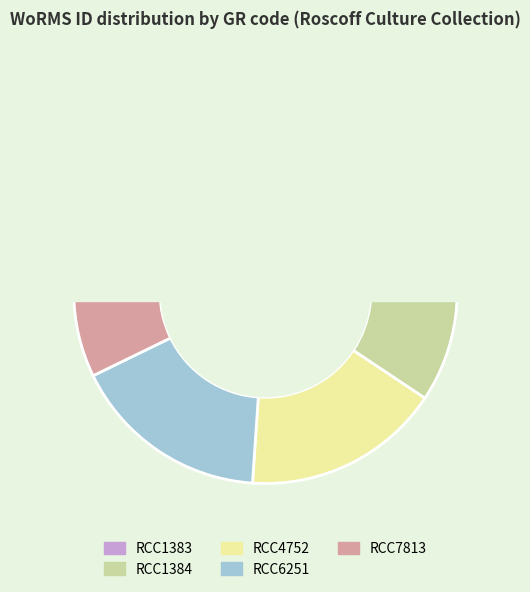

Is there any slice that represents more than half of the pie?

No